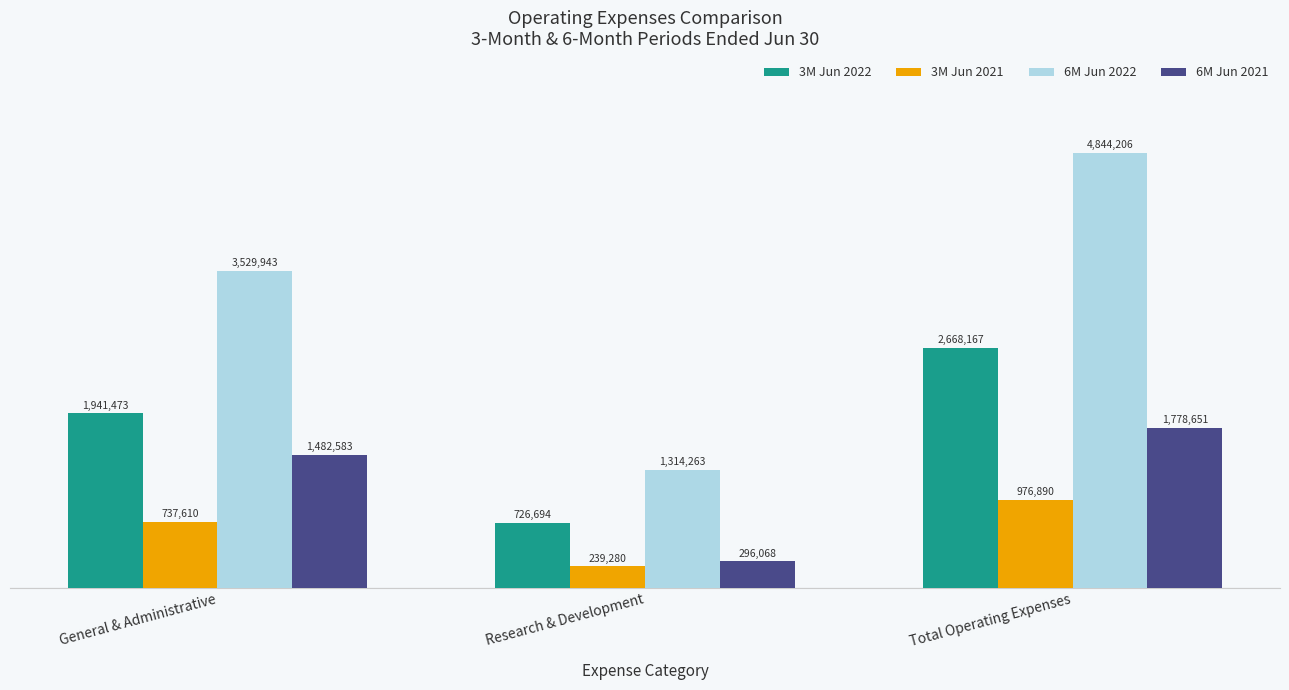

What is the difference between the maximum and minimum values in the 3M Jun 2021 series?

737610